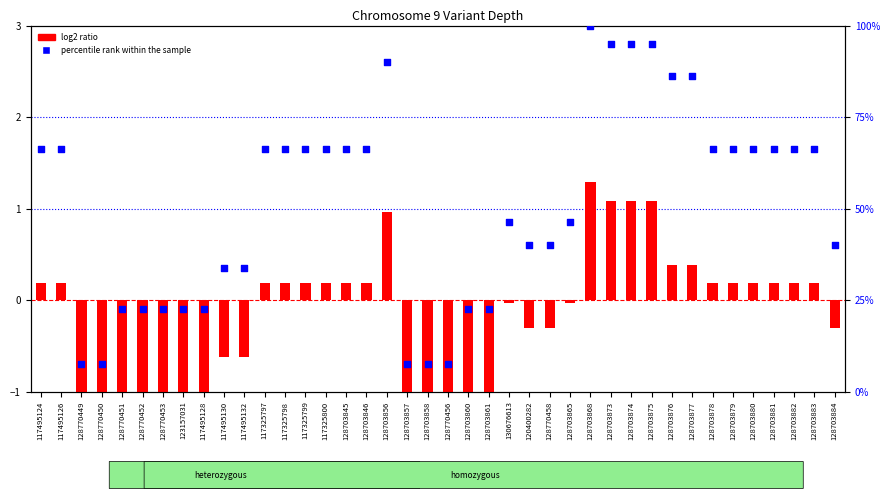

Which series contains the highest Y value?

percentile rank within the sample